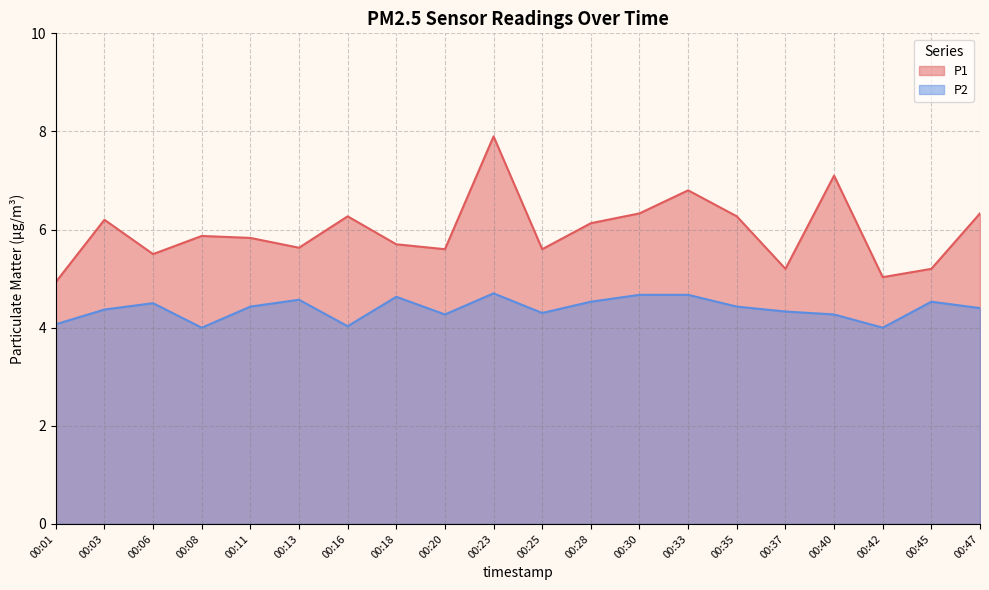

In P1, how many points are lower than both neighbors (excluding endpoints)?

6